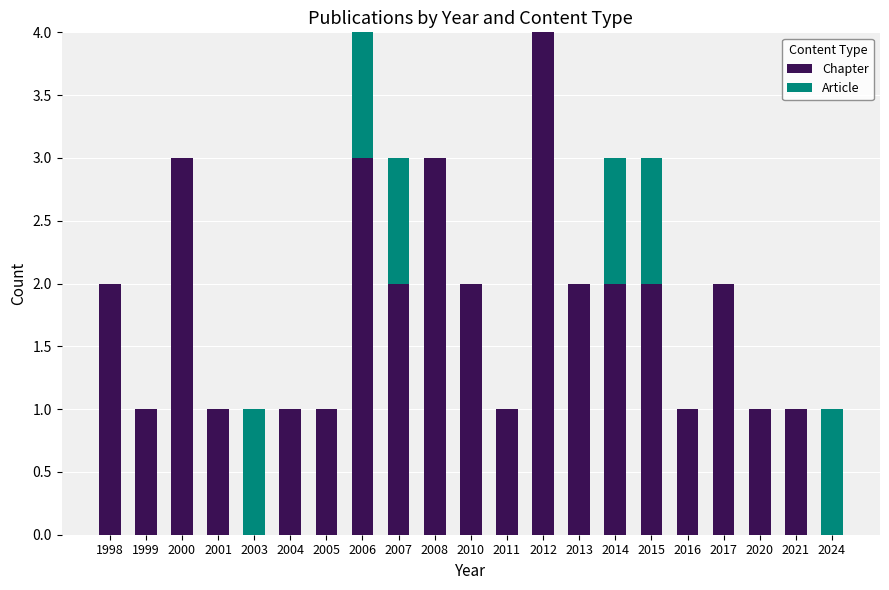

What is the maximum value for Chapter?

4